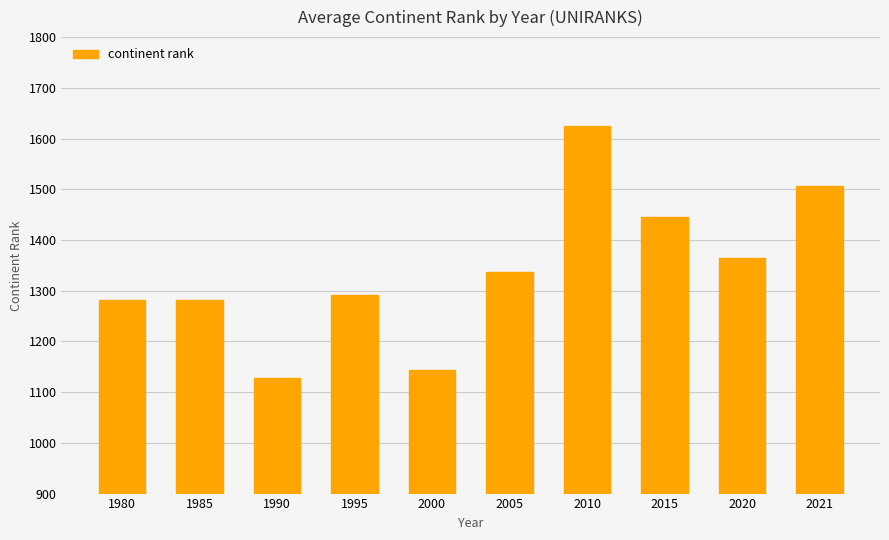

True or false: the data shows 2396 at 2020.

False